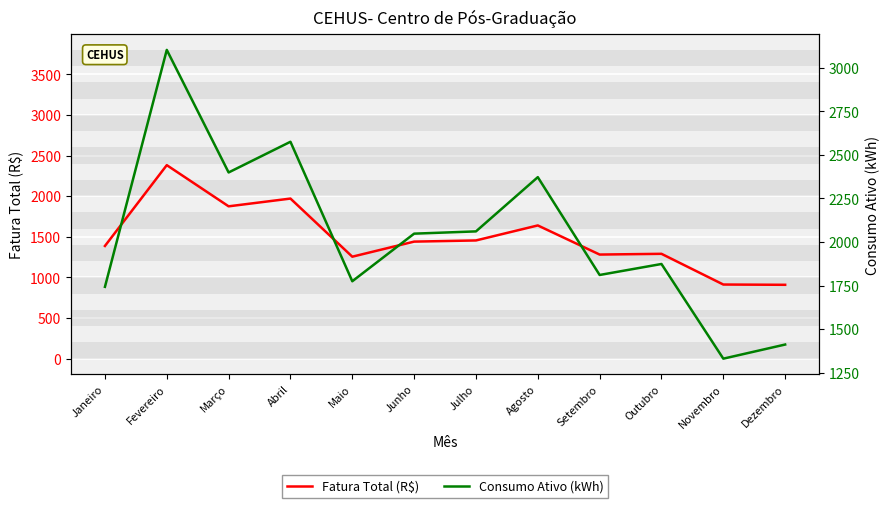

At how many categories does at least one series exceed 2809?

1